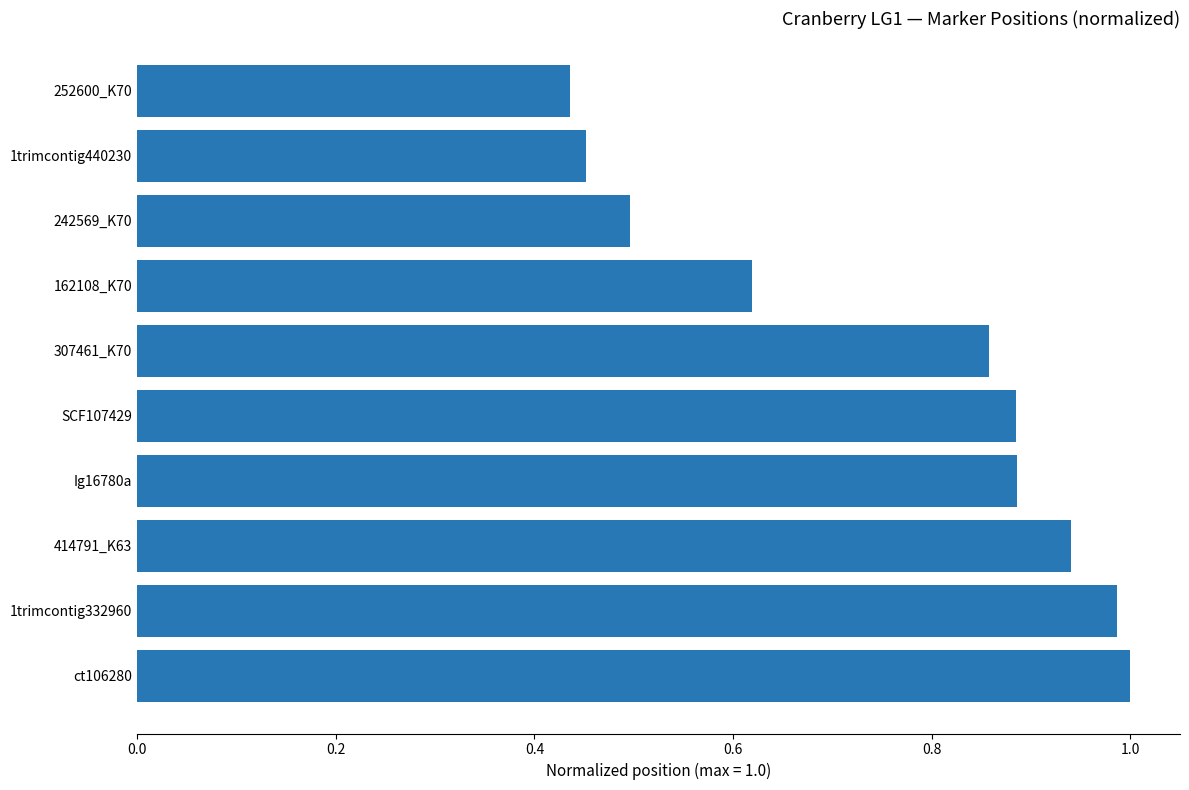

What is the sum of all values?

7.6